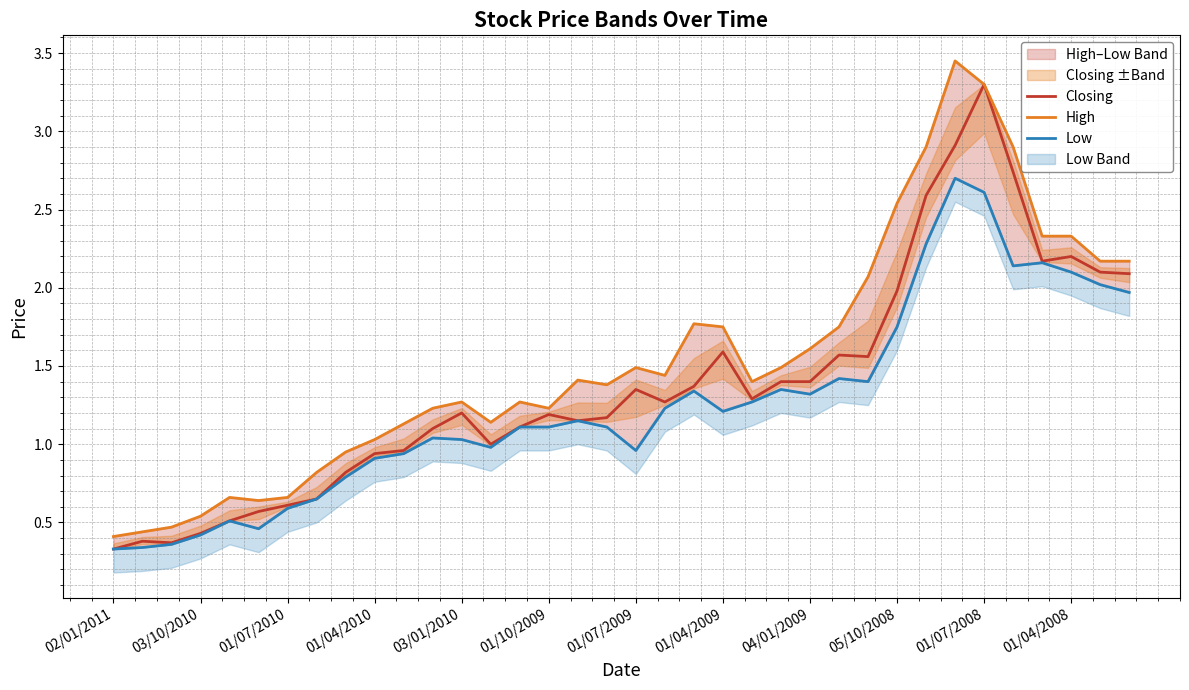

Which series has the widest spread of values?

High